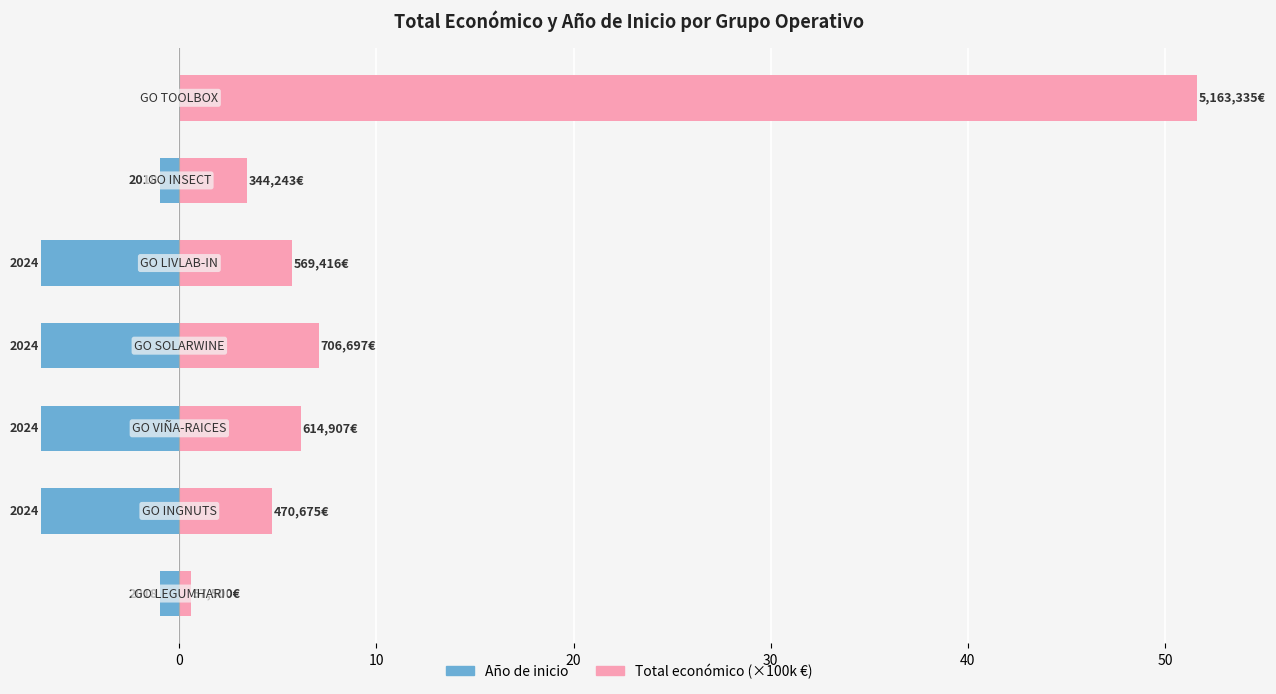

The Total económico (×100k €) series shows 3.2 at 20. True or false?

False